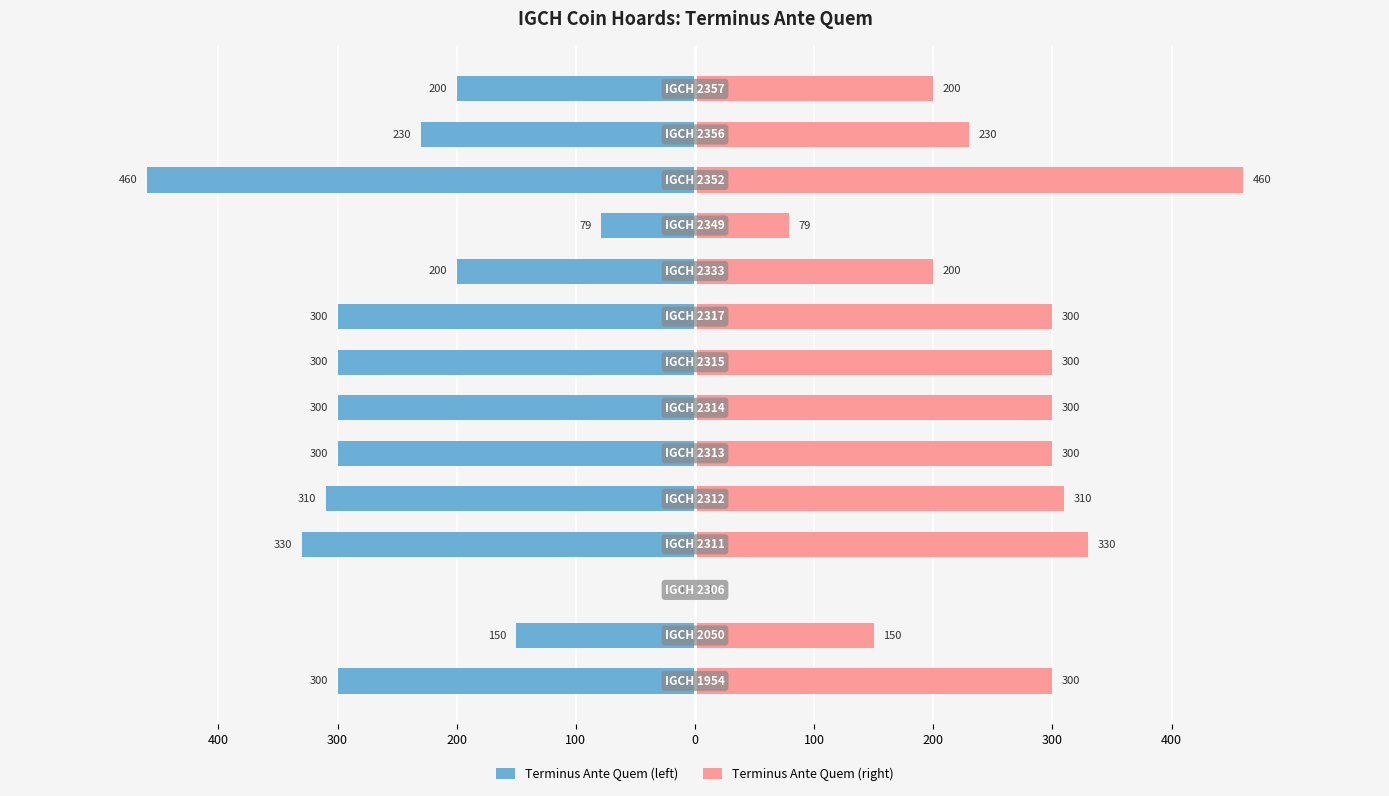

List the series in order of their overall mean, lowest first.

Terminus Ante Quem (left), Terminus Ante Quem (right)